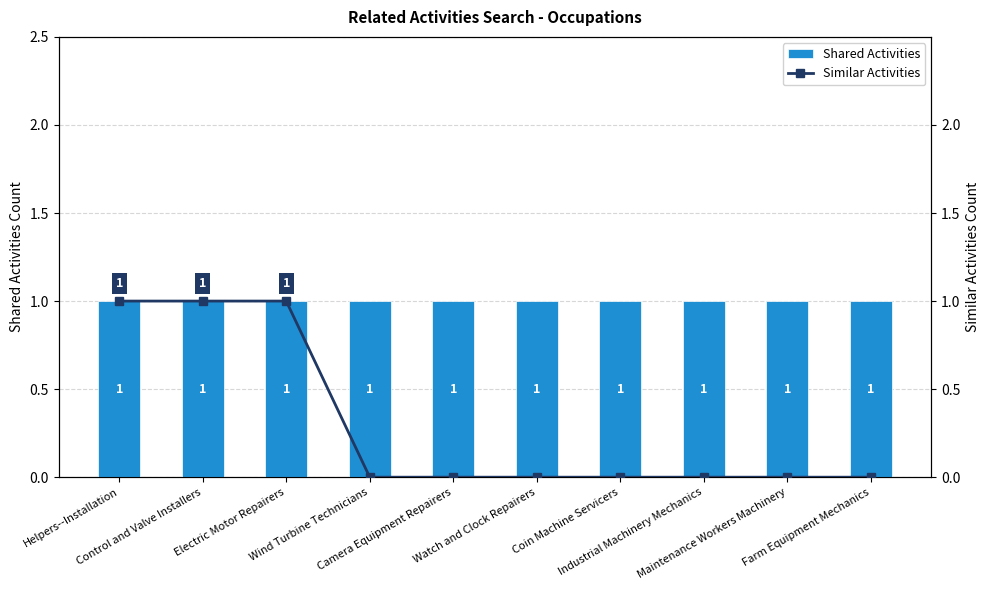

Is it true that Similar Activities equals 0 at Farm Equipment Mechanics?

False